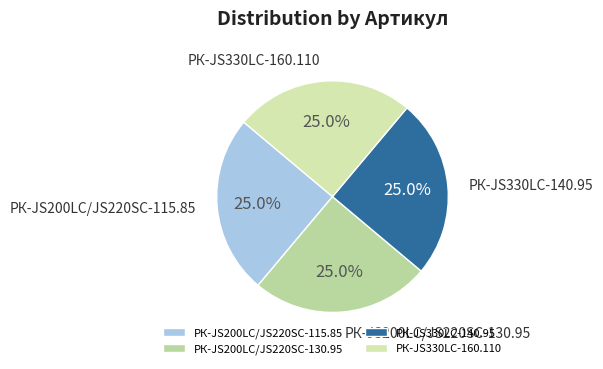

Combined, what portion of the pie is РК-JS200LC/JS220SC-115.85 and РК-JS330LC-140.95?

50.0%